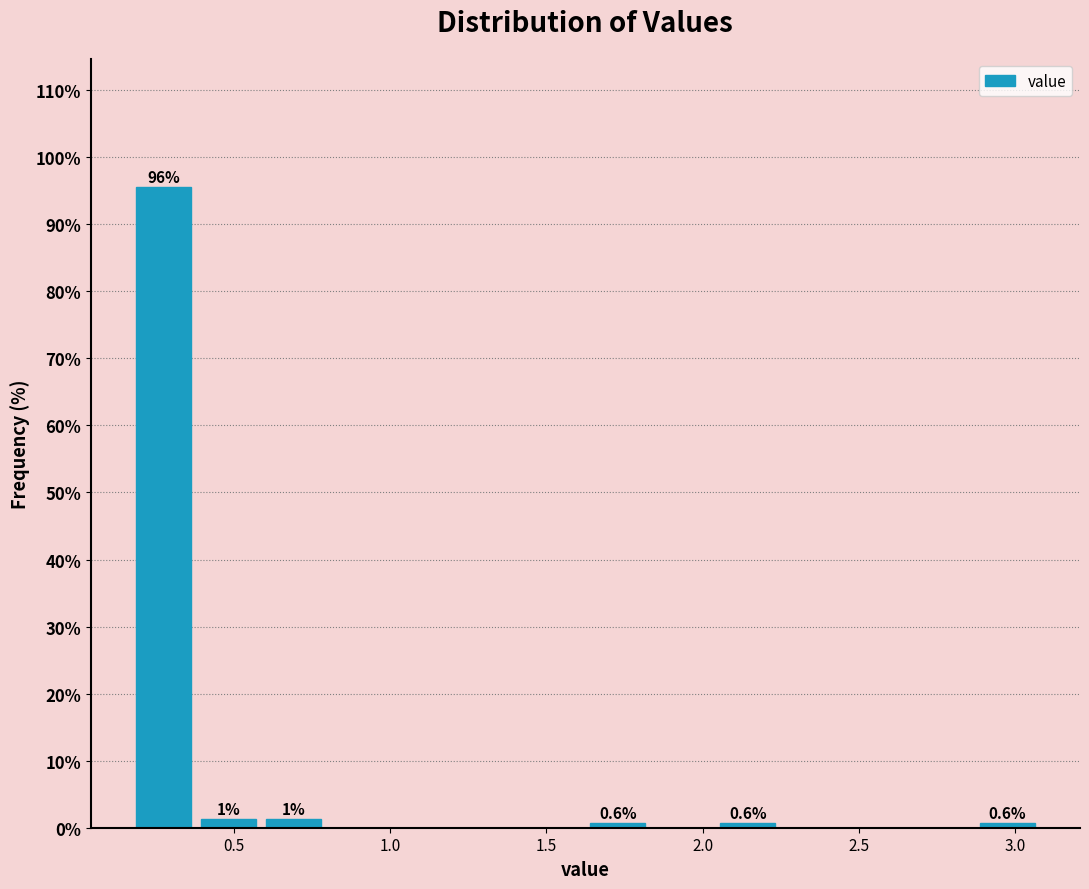

Over which range of the x-axis is the bar tallest?

0.15 to 0.40